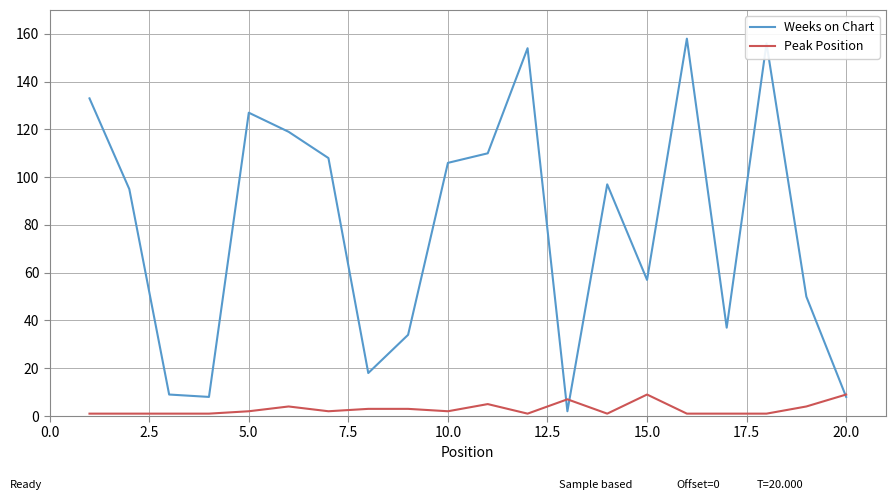

What is the maximum value for Peak Position?

9